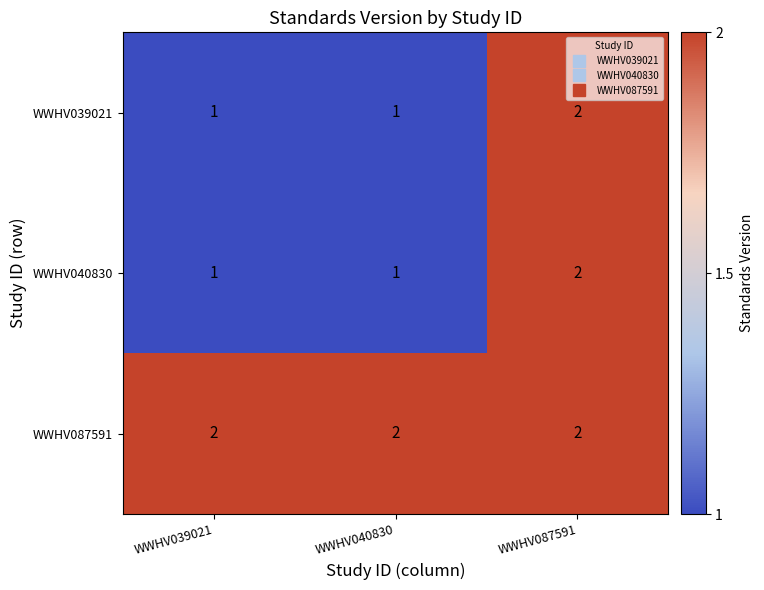

True or false: WWHV039021 has a value of 0 at WWHV039021.

False